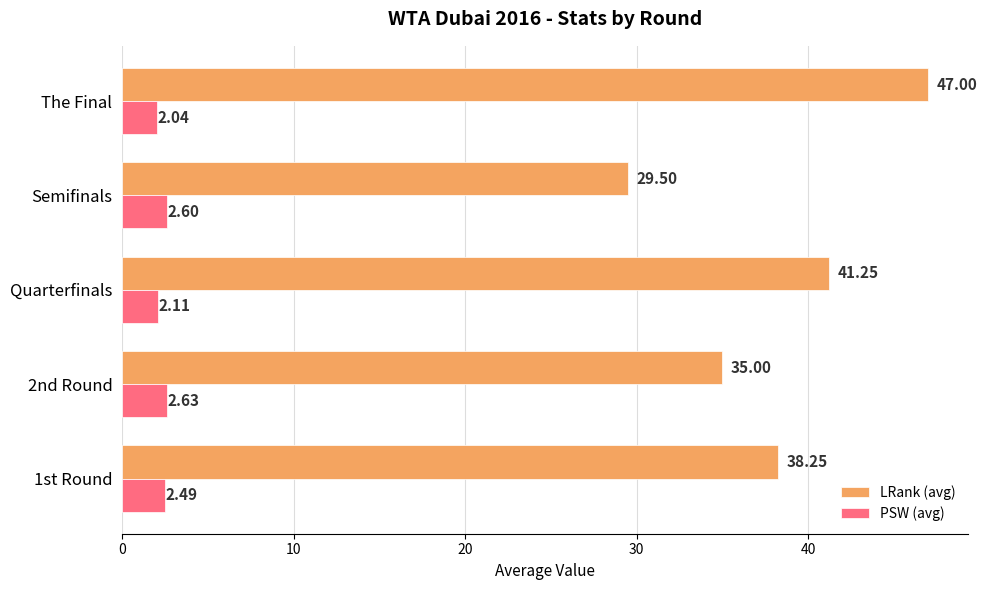

At how many categories does at least one series exceed 5?

5